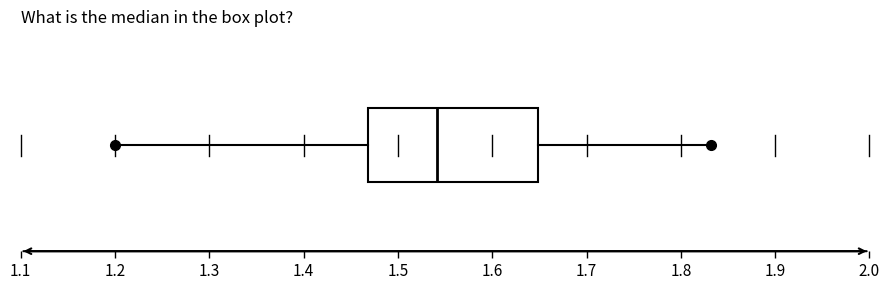

Transcribe this box plot: give where the median line is, the range the box spans, and where the two whiskers end, as read against the x-axis. The values are not printed on the chart, so give them approximately, as read against the axis.

median 1.54, box 1.47 to 1.65, whiskers 1.20 to 1.83